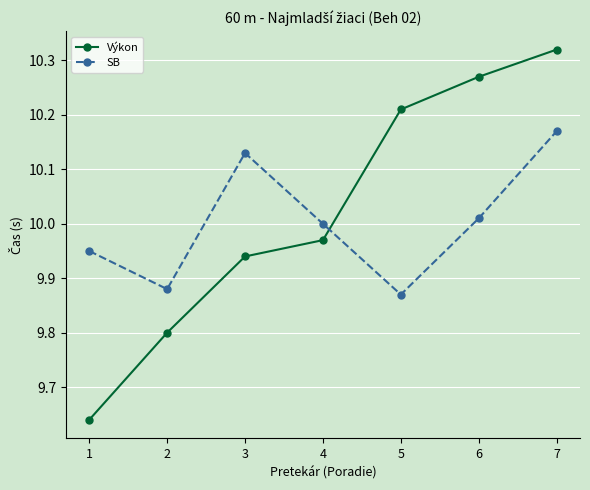

What is the difference between the second highest and second lowest values in the Výkon series?

0.5